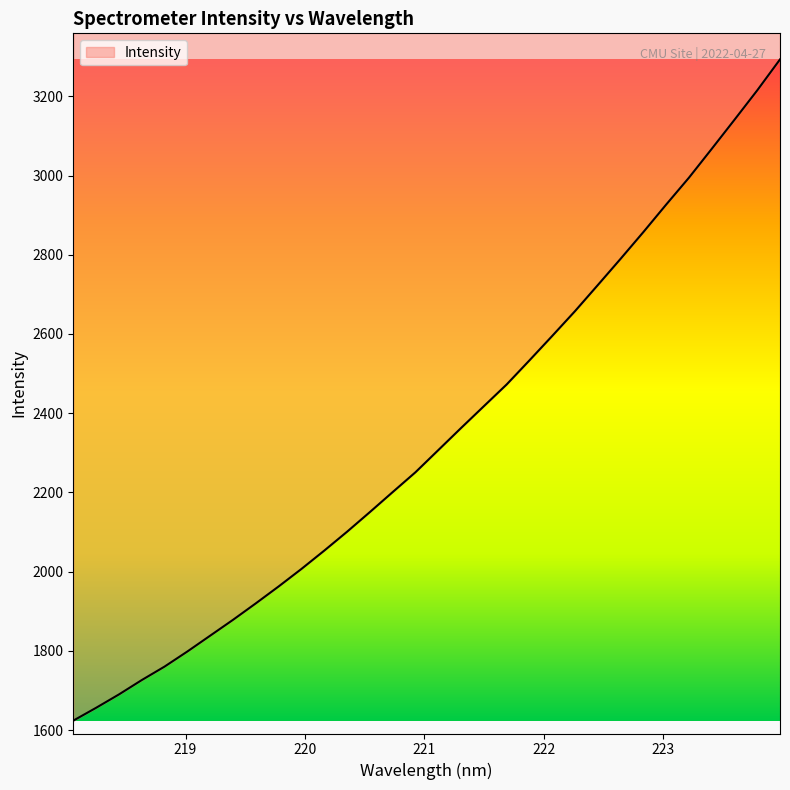

What is the greatest value displayed?

3293.1